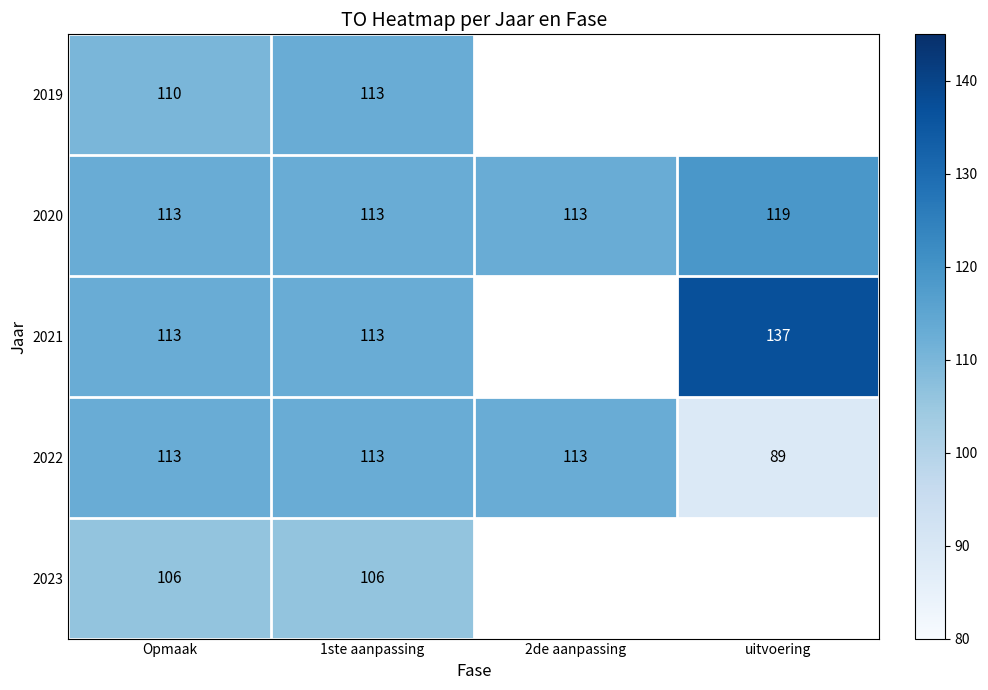

What is the difference between the maximum and second lowest values in the 2020 series?

6